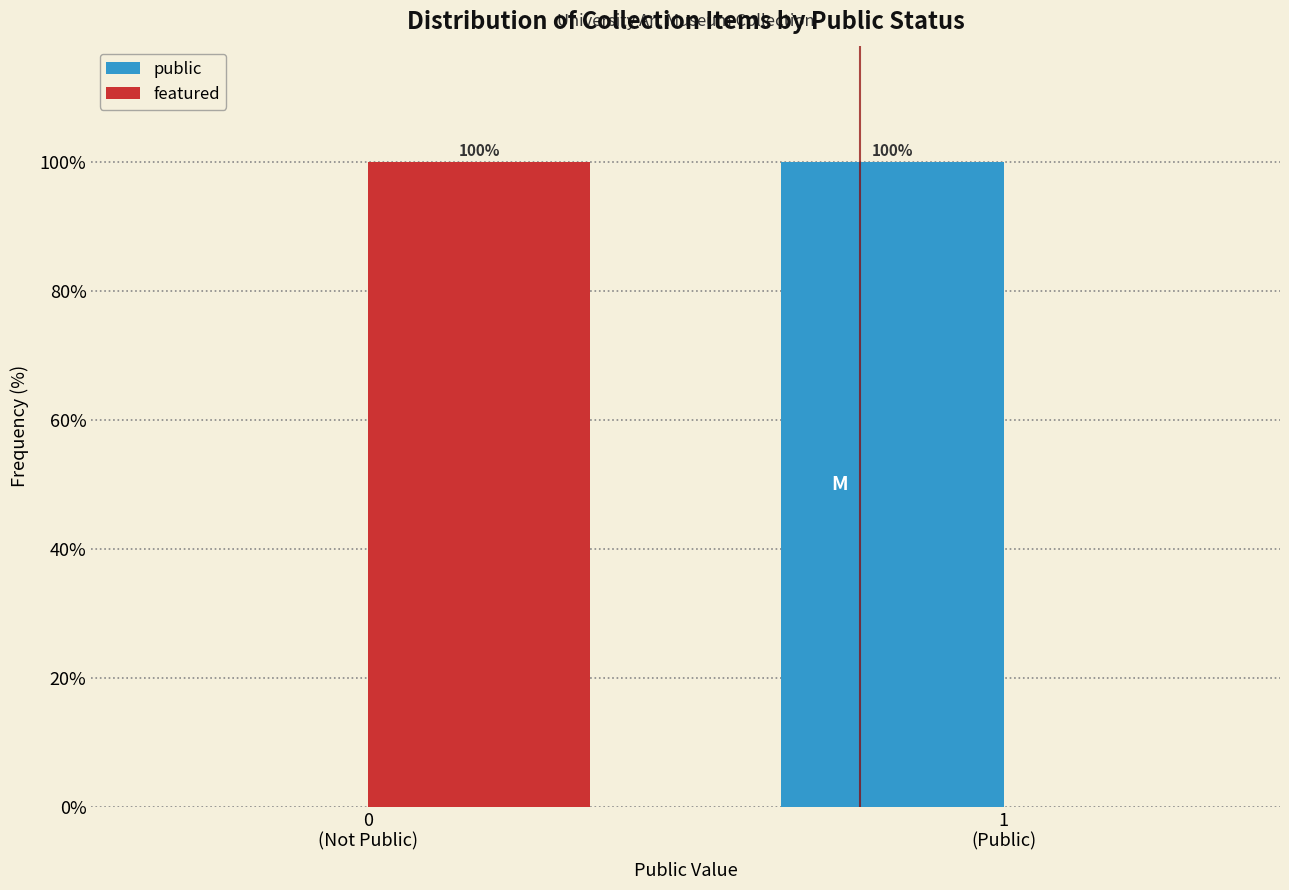

What is the sum of all featured values?

100